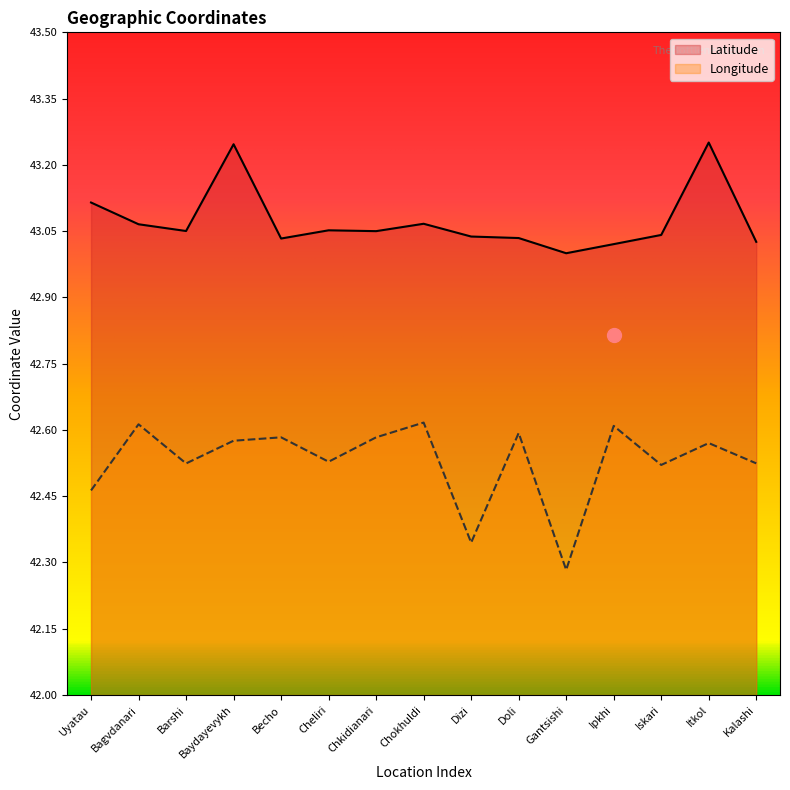

How many distinct data groups are displayed?

2